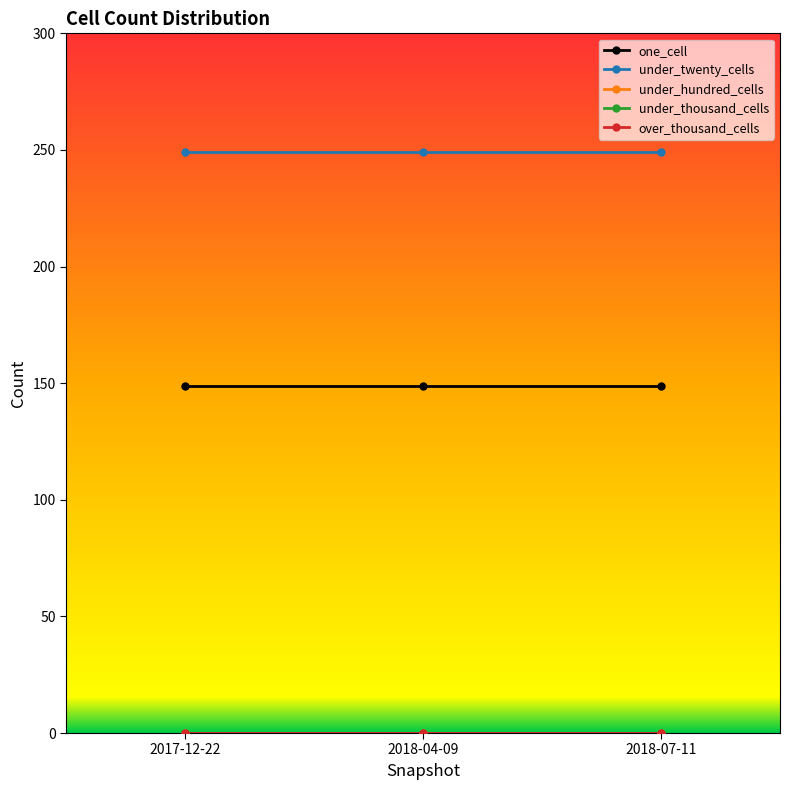

Which series has the largest total across all categories?

under_twenty_cells